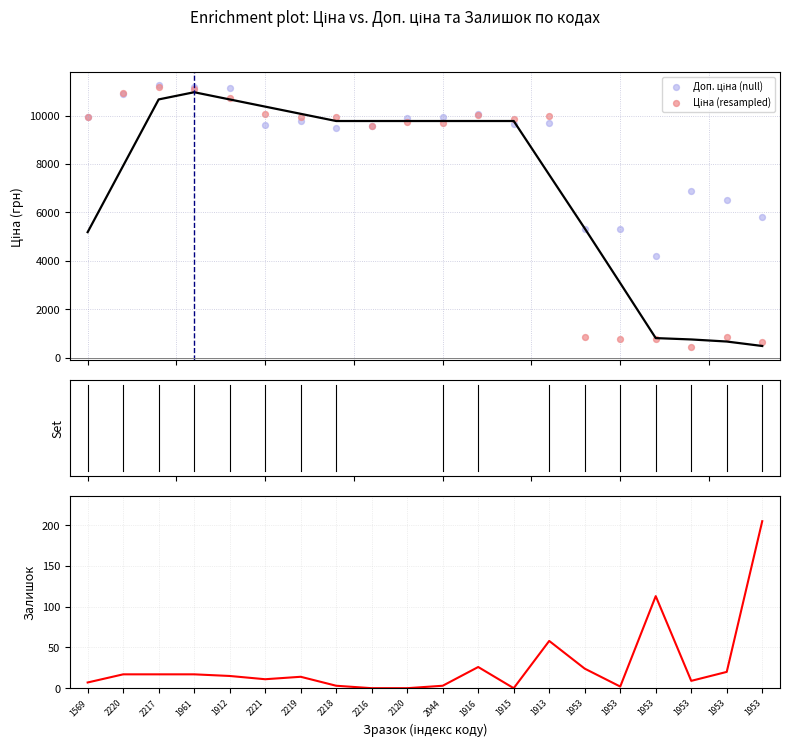

Which series has the largest total across all categories?

Доп. ціна (null)